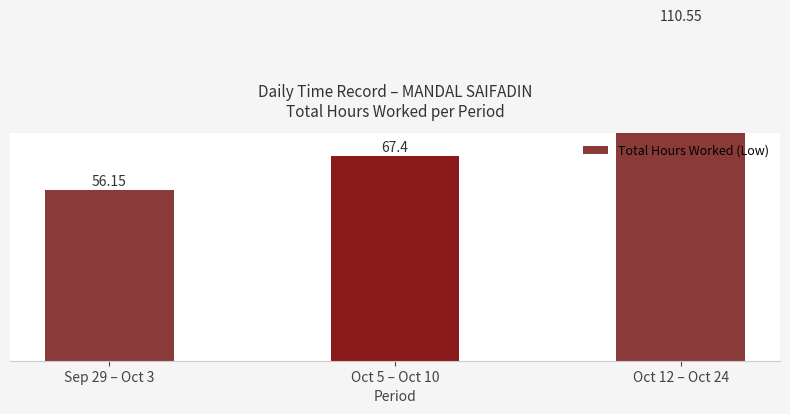

Rank the categories by value from highest to lowest.

Oct 12 – Oct 24, Oct 5 – Oct 10, Sep 29 – Oct 3